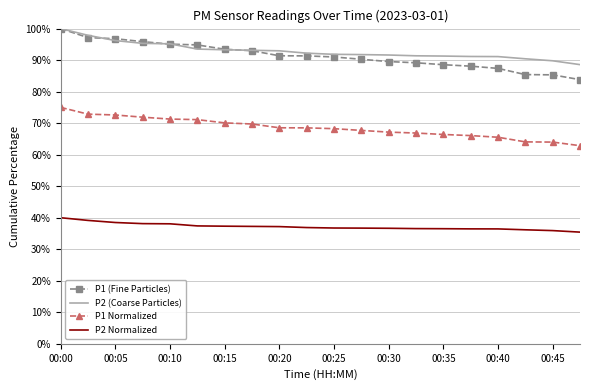

What is the greatest value displayed?

100.0